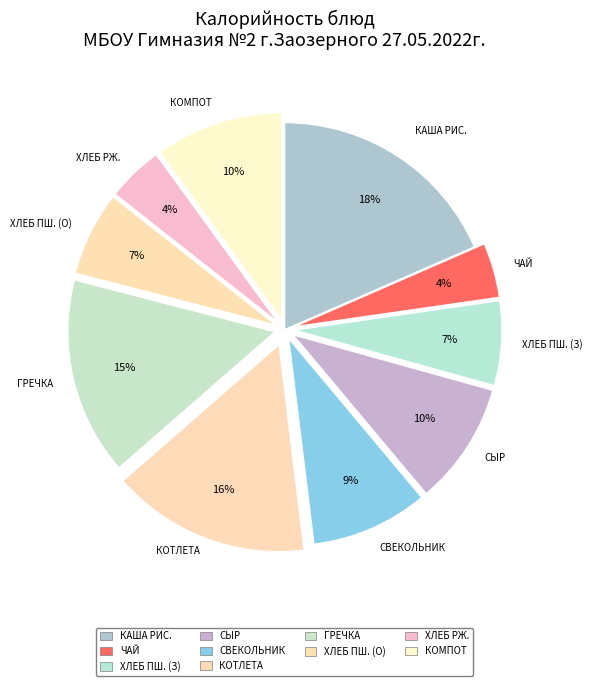

Count the number of slices in the pie.

10